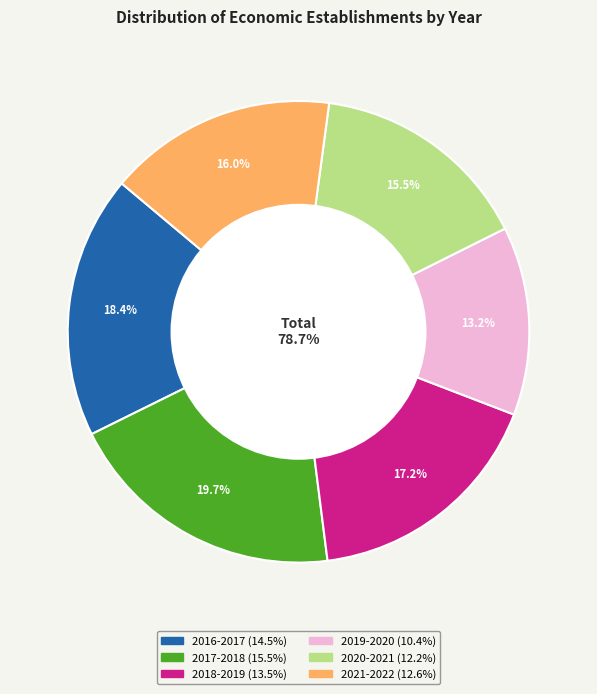

Rank the categories by value from lowest to highest.

2019-2020, 2020-2021, 2021-2022, 2018-2019, 2016-2017, 2017-2018